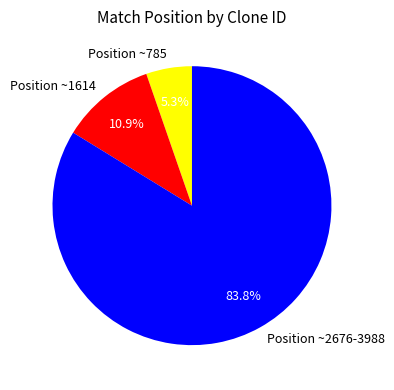

How many slices are in this pie chart?

3